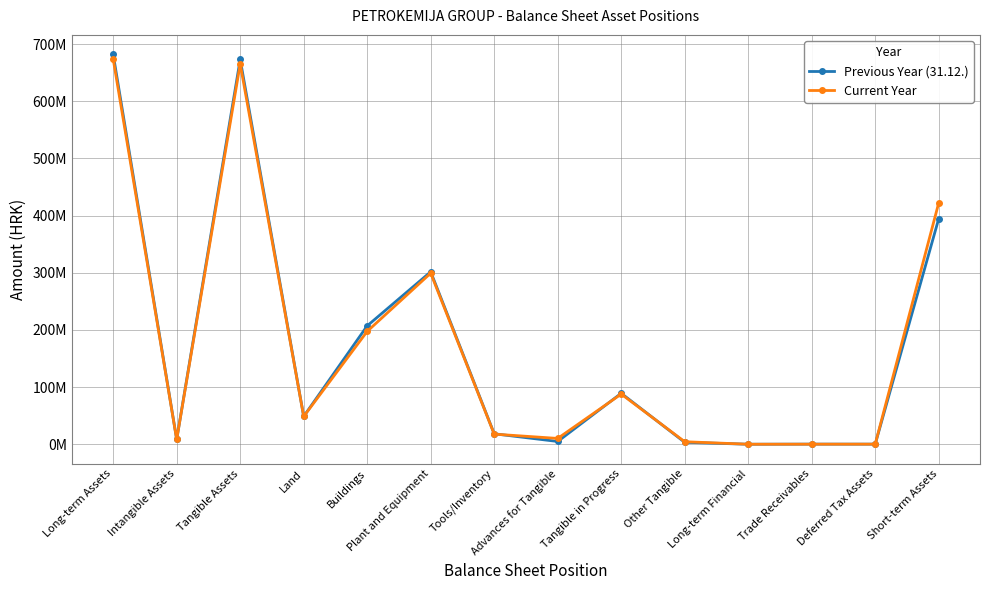

How many interior local peaks does the Previous Year (31.12.) series have?

4